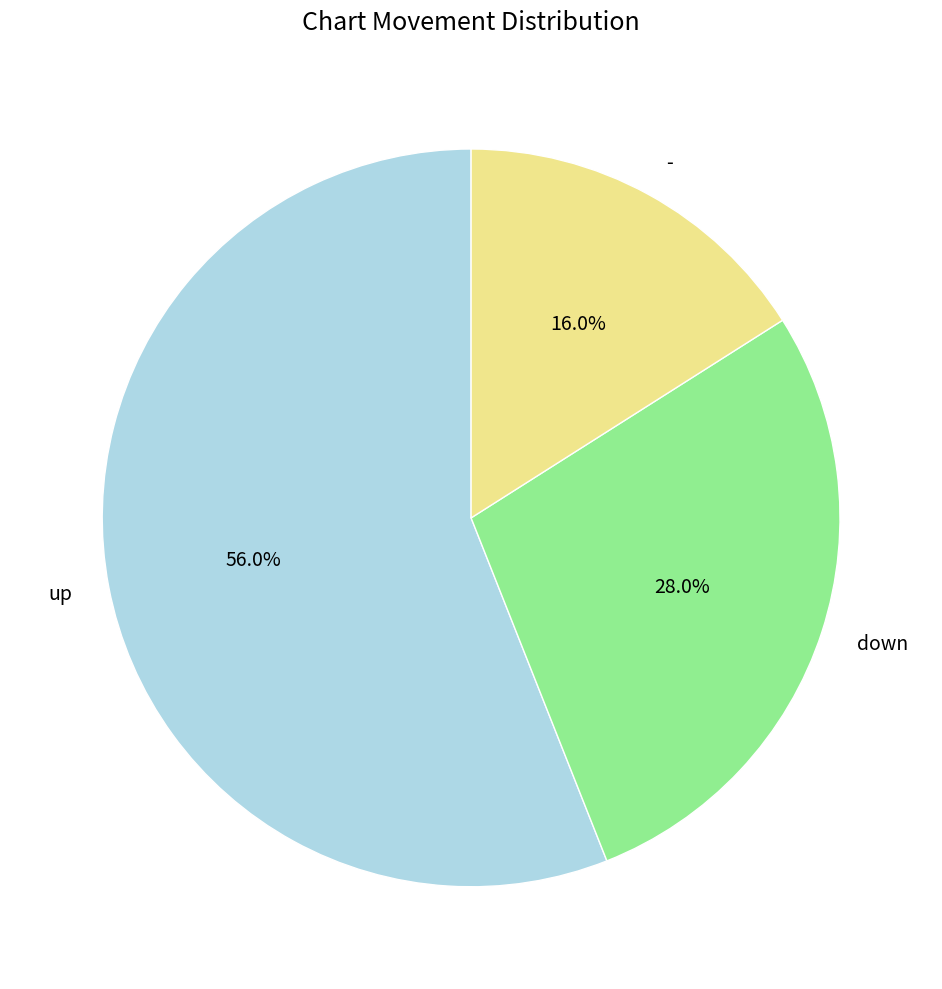

To the nearest percent, what percentage of the pie is down?

28%